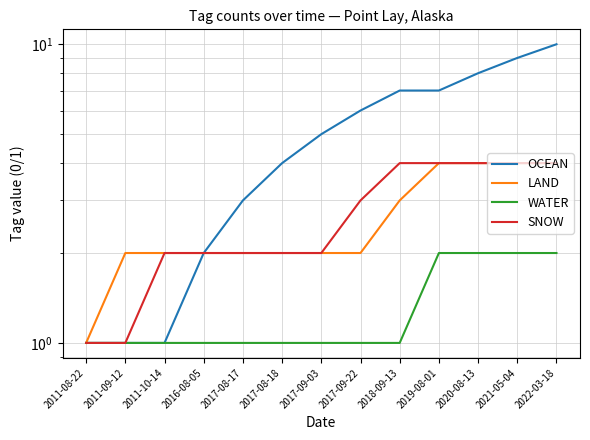

What are all the series names shown in the legend?

OCEAN, LAND, WATER, SNOW